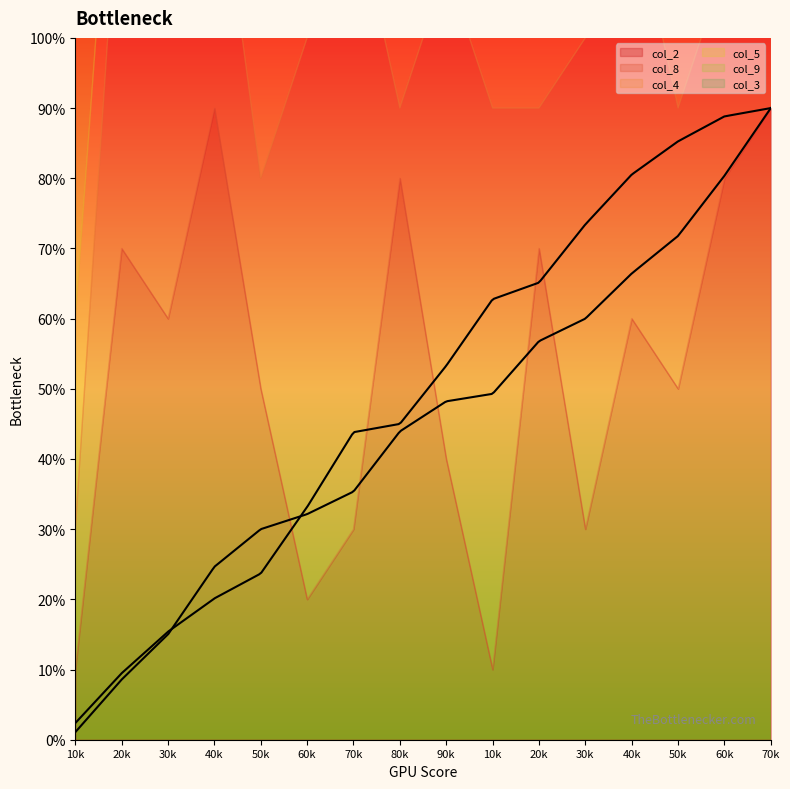

Is the value of col_4 at 6 greater than the value of col_3 at 2?

No